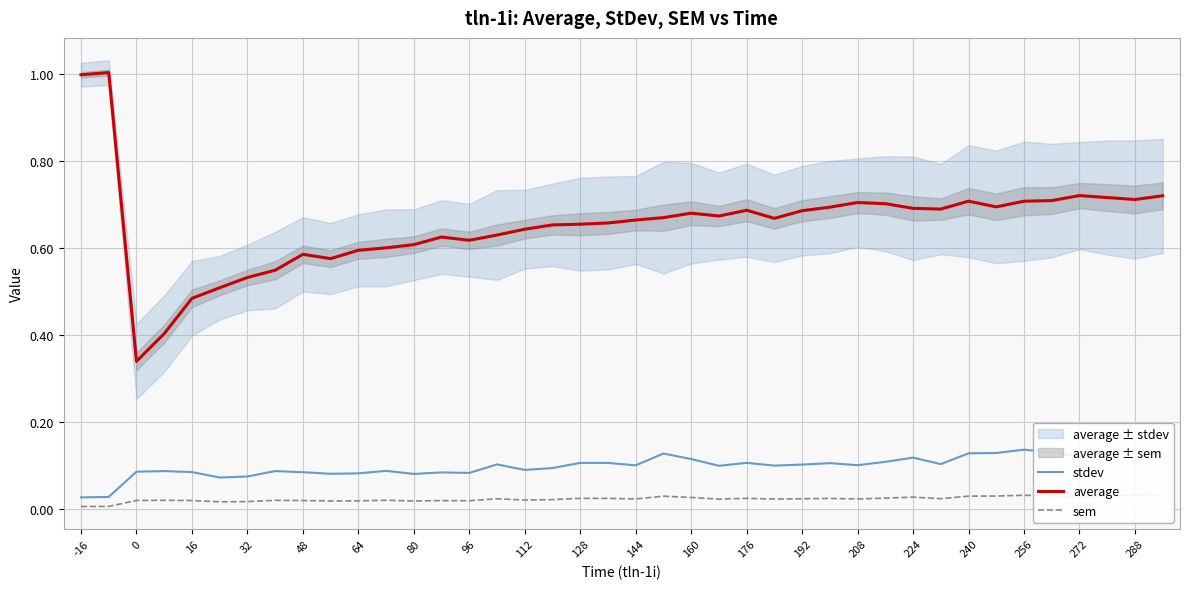

Does the chart have visible grid lines?

Yes